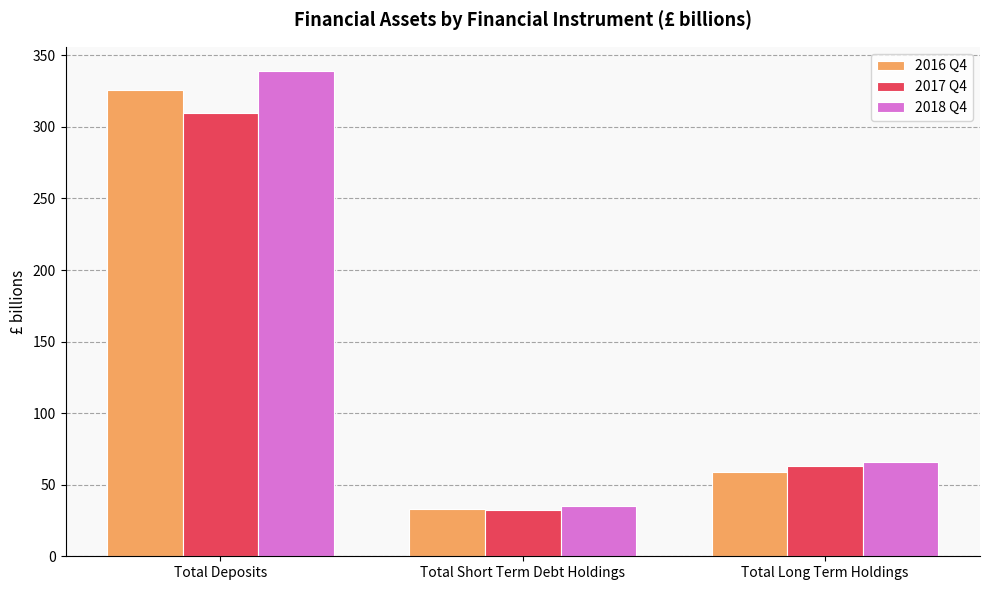

The 2018 Q4 series shows 18 at Total Short Term Debt Holdings. True or false?

False